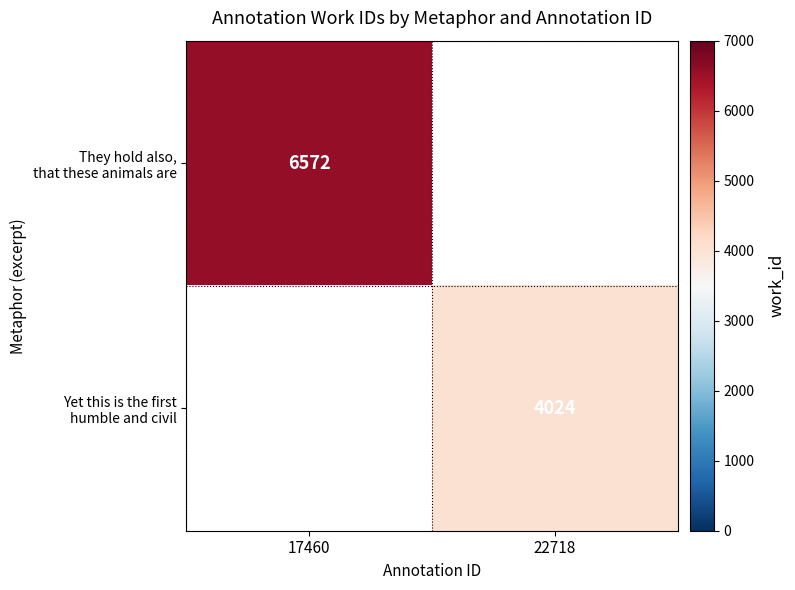

The value of They hold also, that these animals are at 17460 is 6572.0. True or false?

True